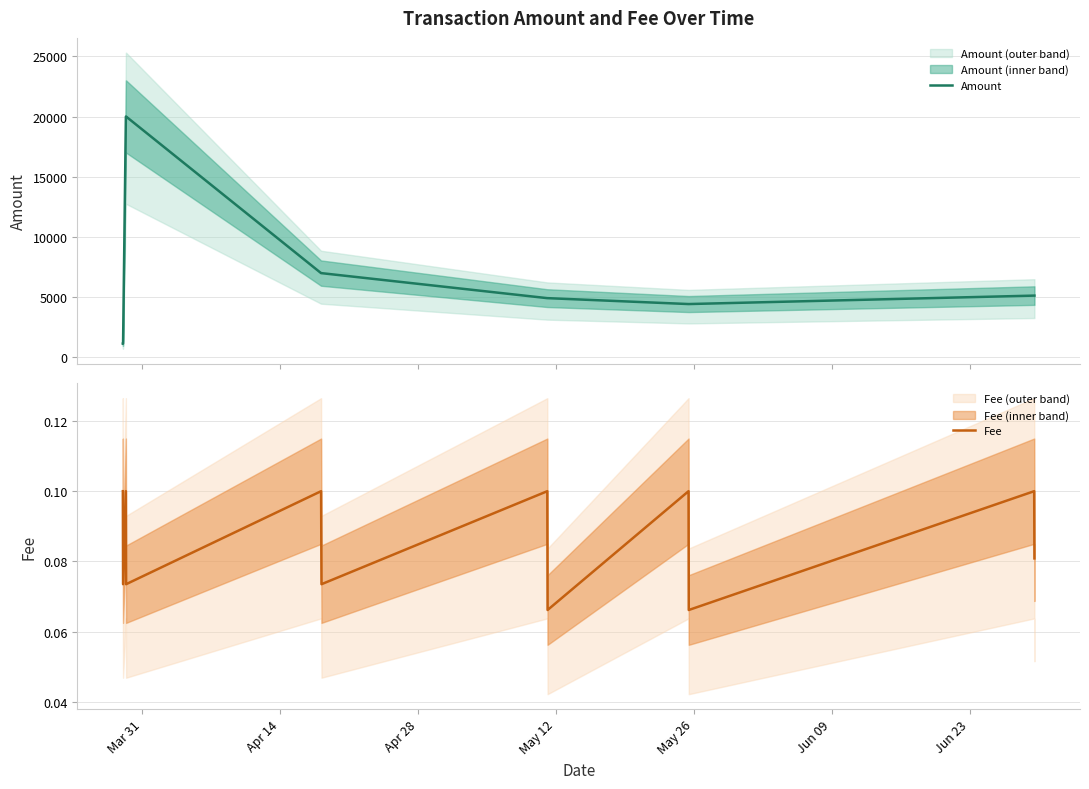

What is the highest value of the Amount series?

19999.0